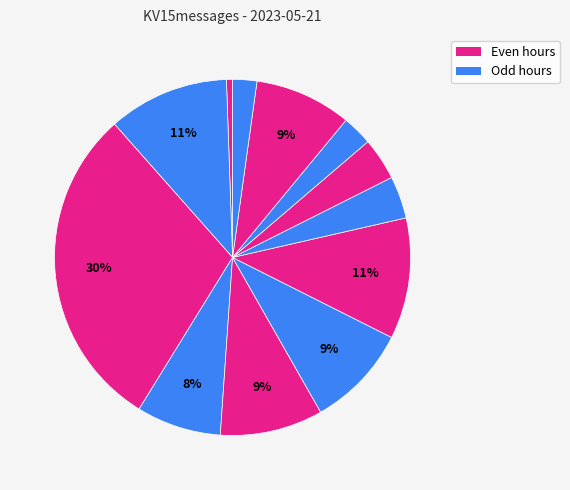

How many slices are in this pie chart?

12